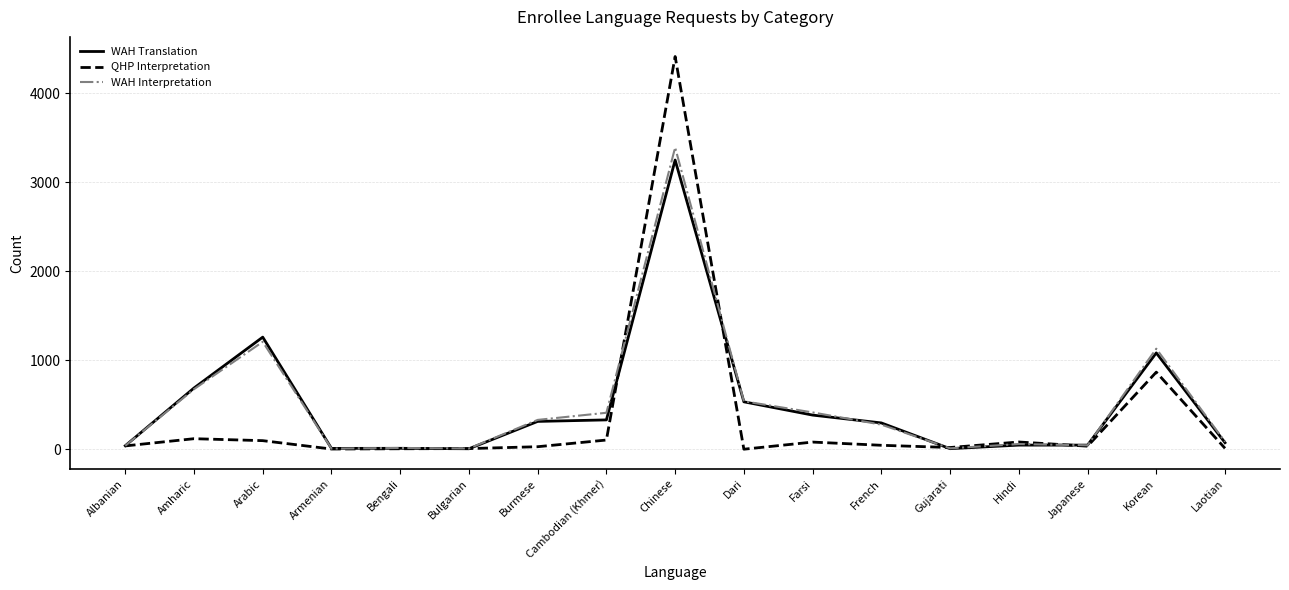

What is the spread (max minus min) of values at Amharic?

569